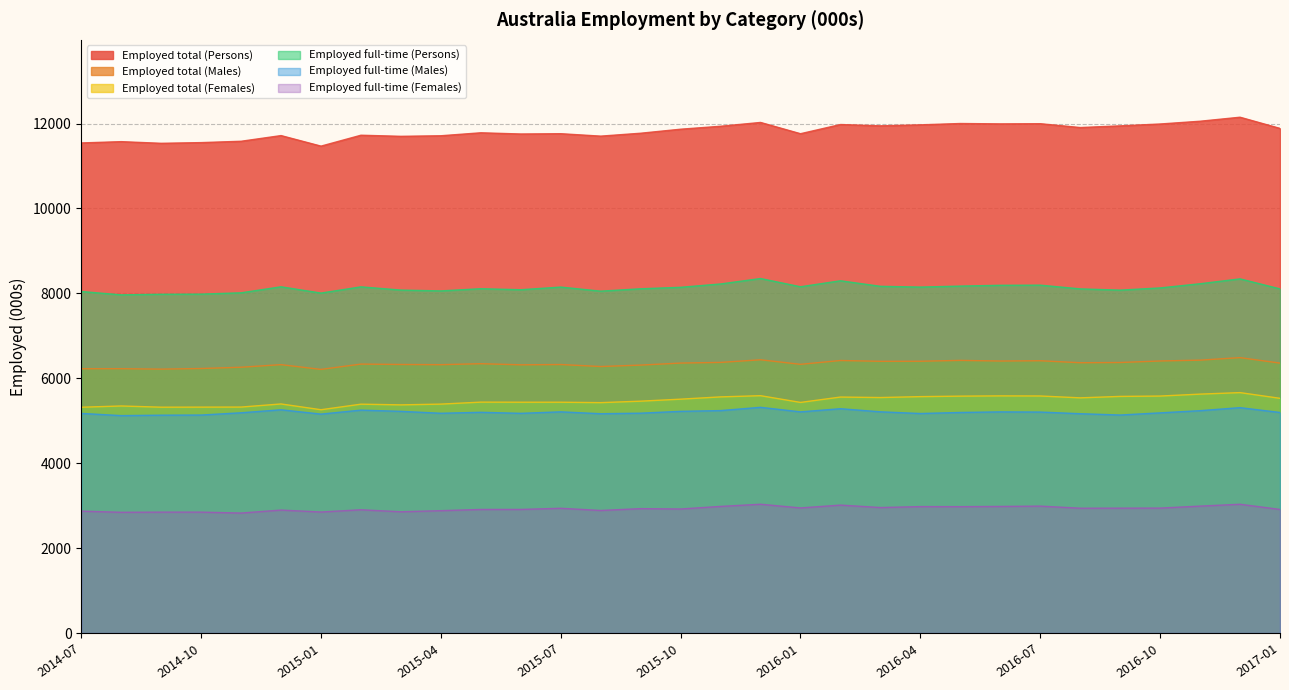

What is the sum of the Employed total (Males) values at 2014-07 and 2014-12?

12545.1